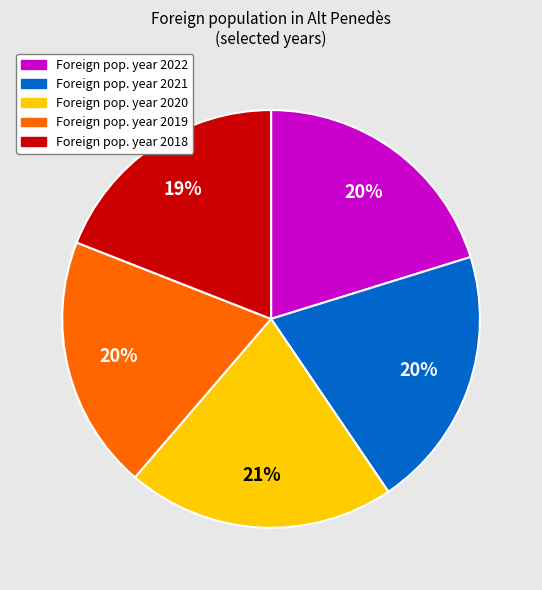

To the nearest percent, what is the difference between the largest and smallest slice percentages?

2%